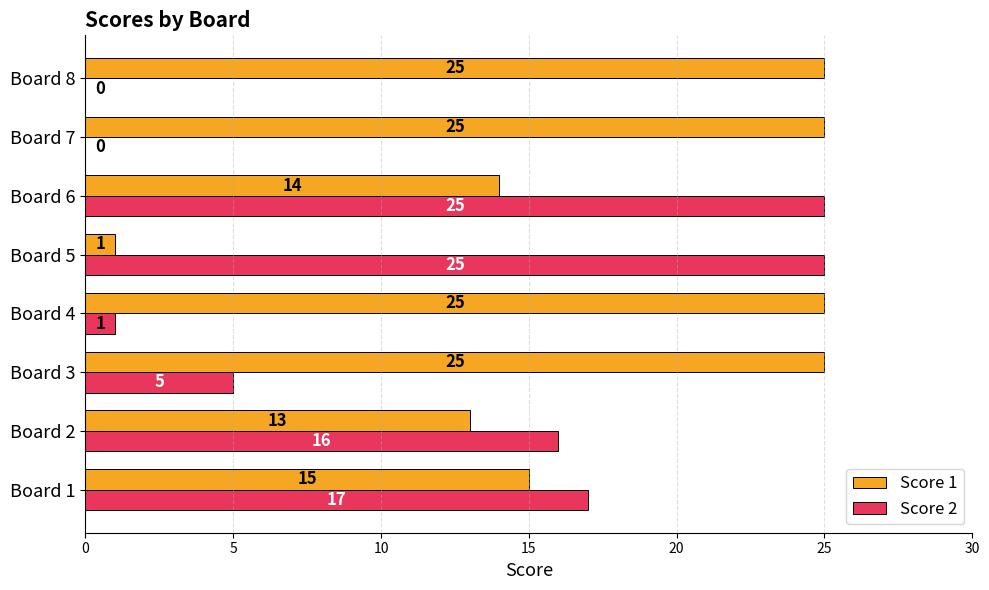

How many distinct data groups are displayed?

2